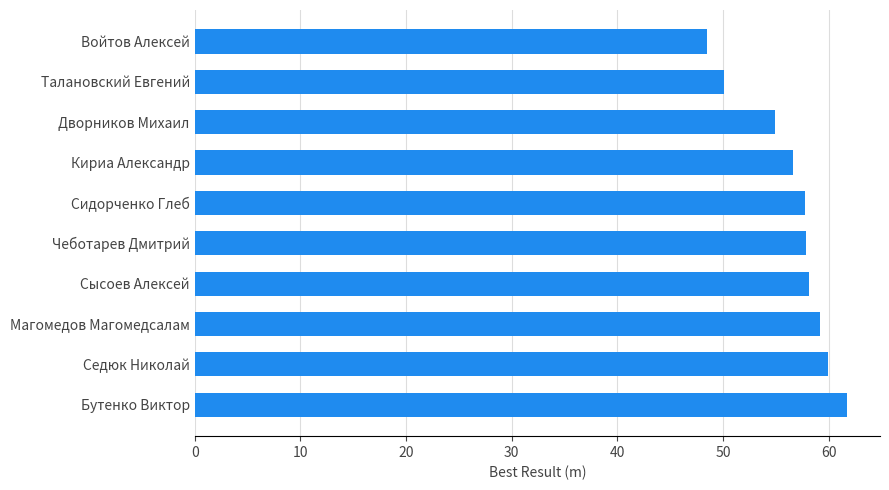

Are the bars horizontal?

Yes